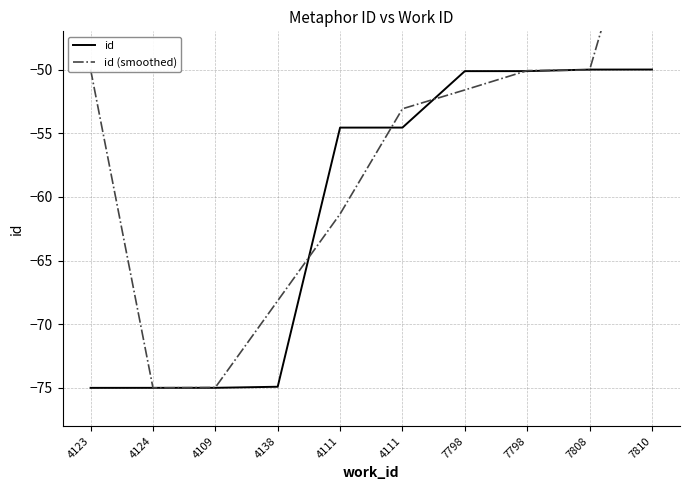

True or false: id has more than 1 interior local peaks.

False